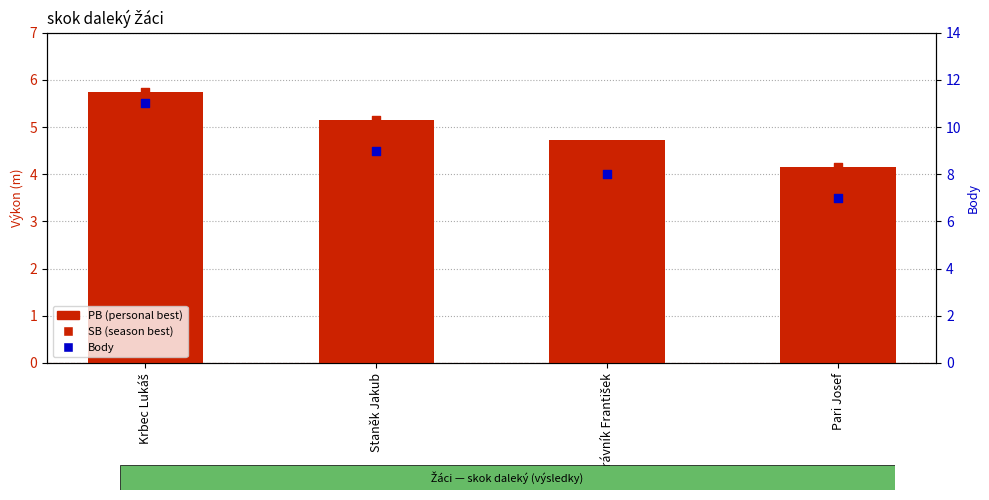

Which series has the largest total across all categories?

Body